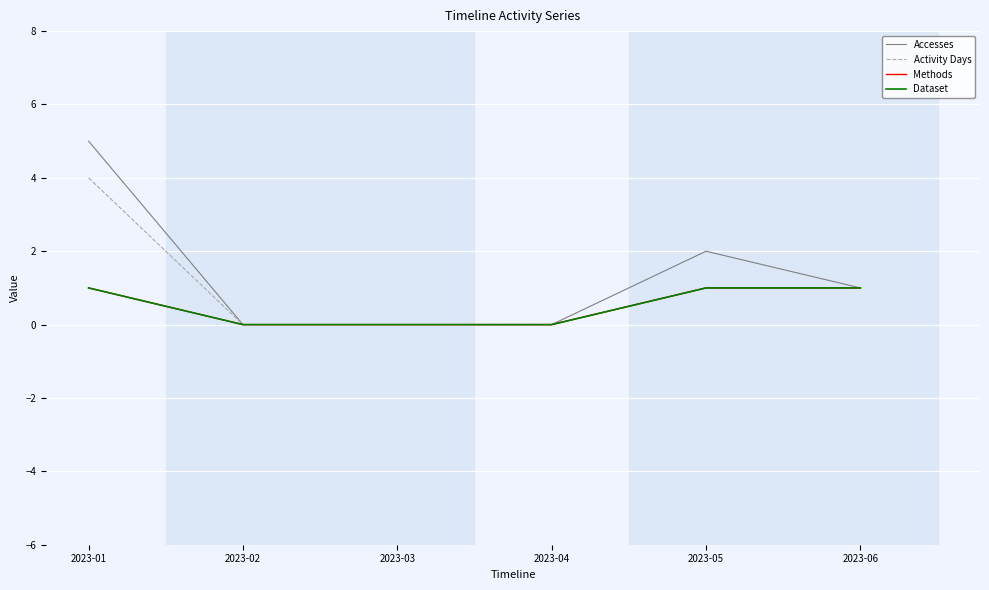

What is the total value across all series at 2023-06?

4